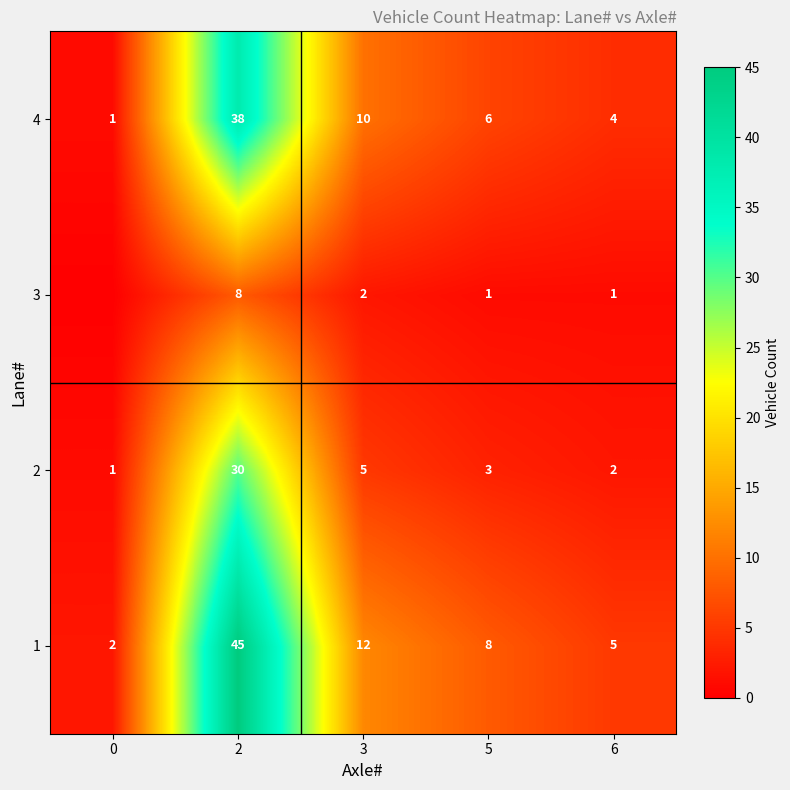

At 3, list the series in order from largest to smallest.

1, 4, 2, 3